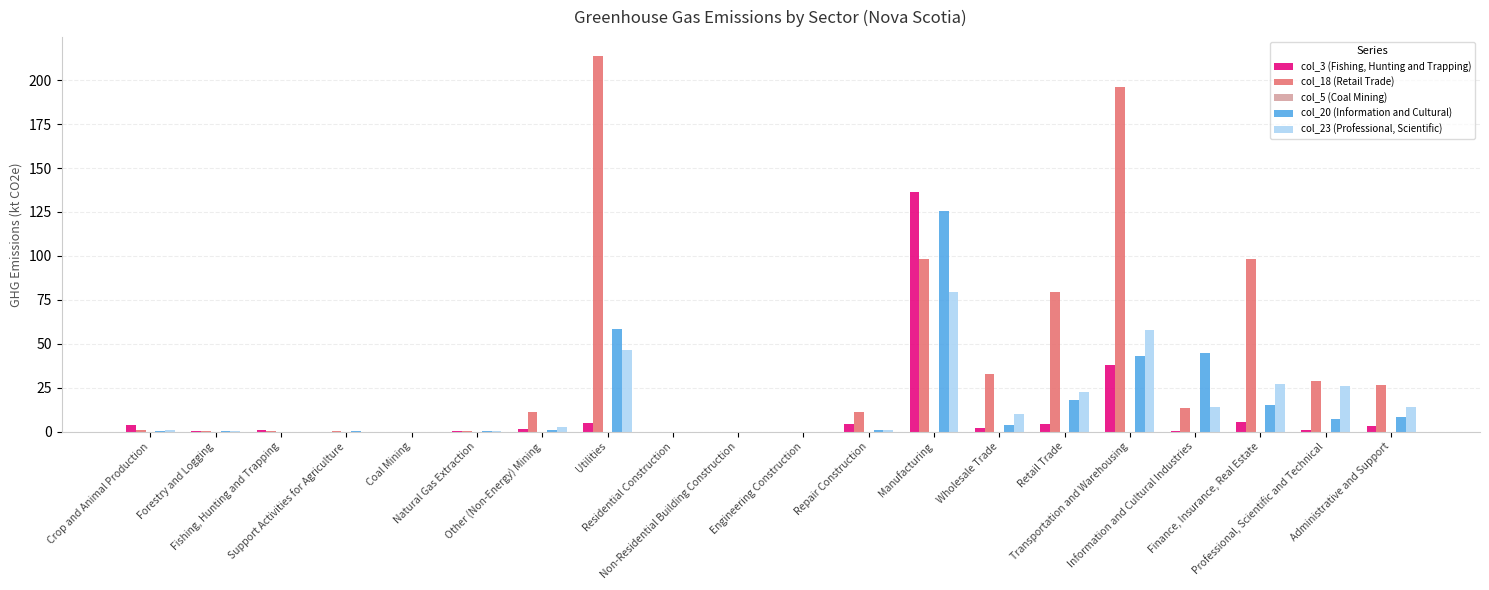

What is the sum of all col_23 (Professional, Scientific) values?

302.5